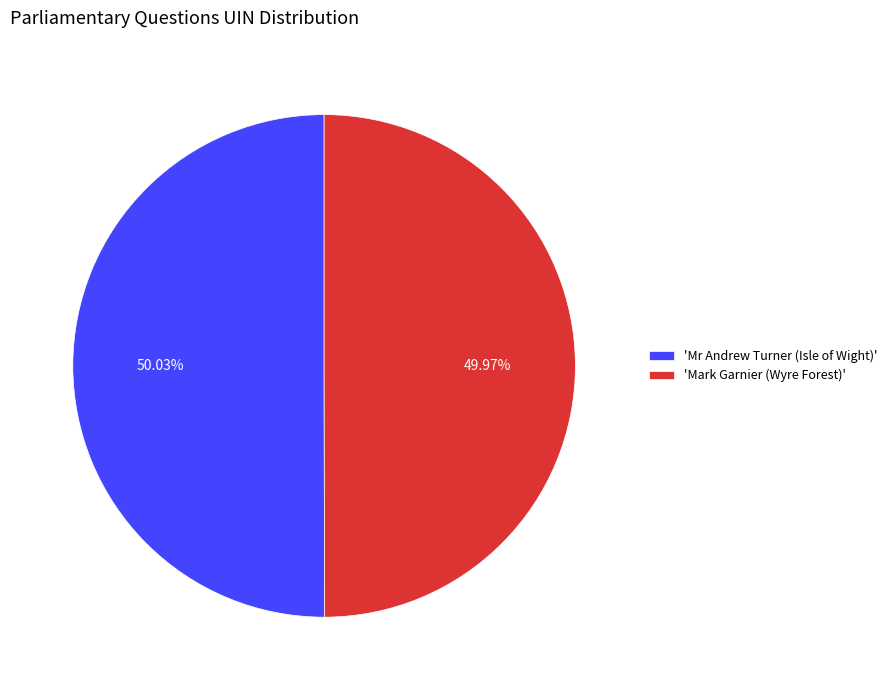

Approximately how many times larger is the value at 'Mark Garnier (Wyre Forest)' compared to 'Mr Andrew Turner (Isle of Wight)'?

1.0